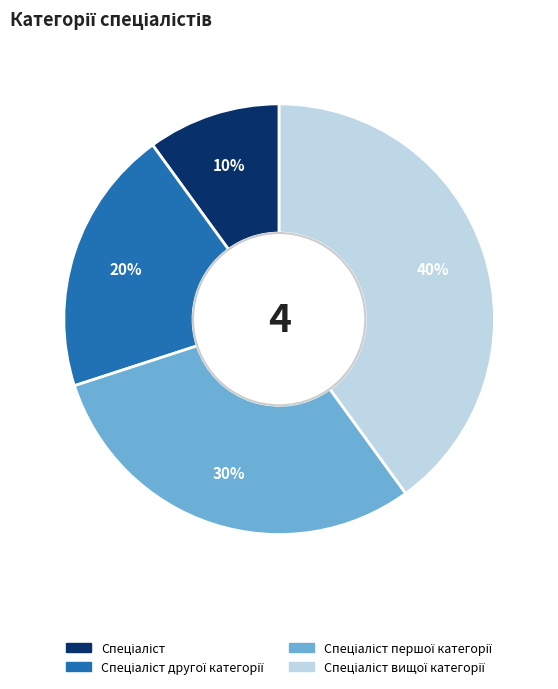

To the nearest percent, what is the average slice percentage?

25%